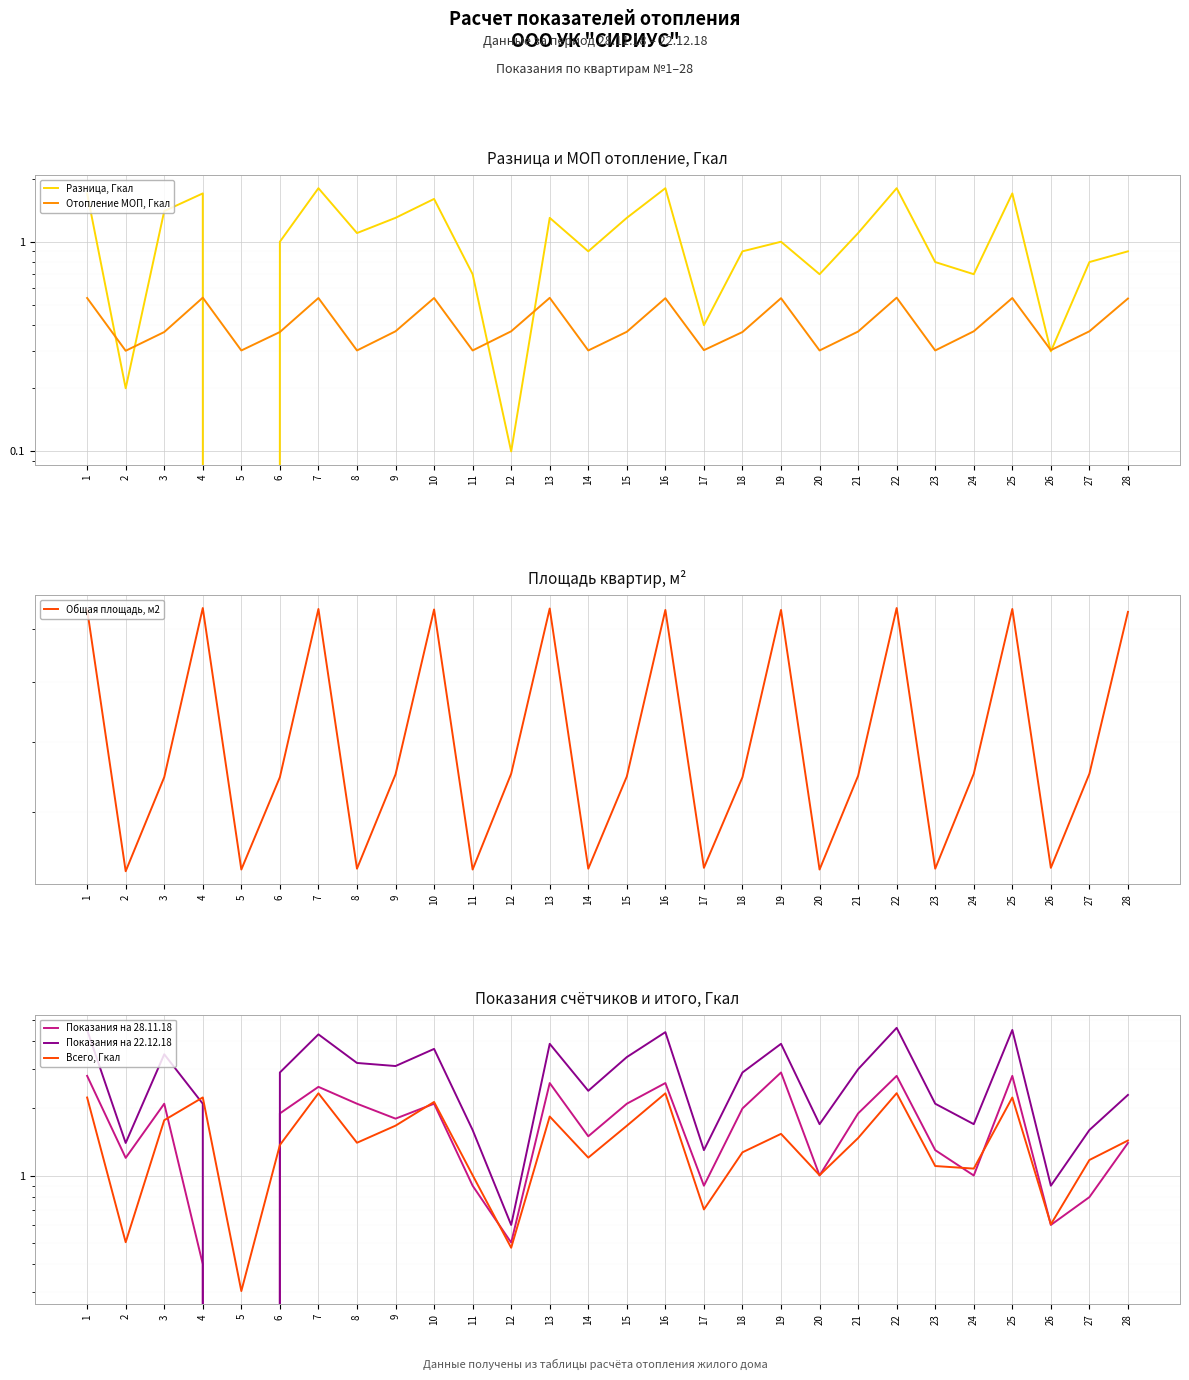

What is the sum of all Общая площадь, м2 values?

2001.4